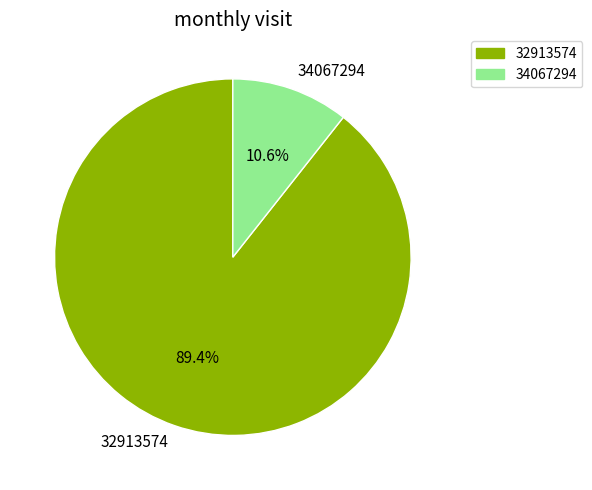

How much of the chart is everything except 32913574?

10.6%